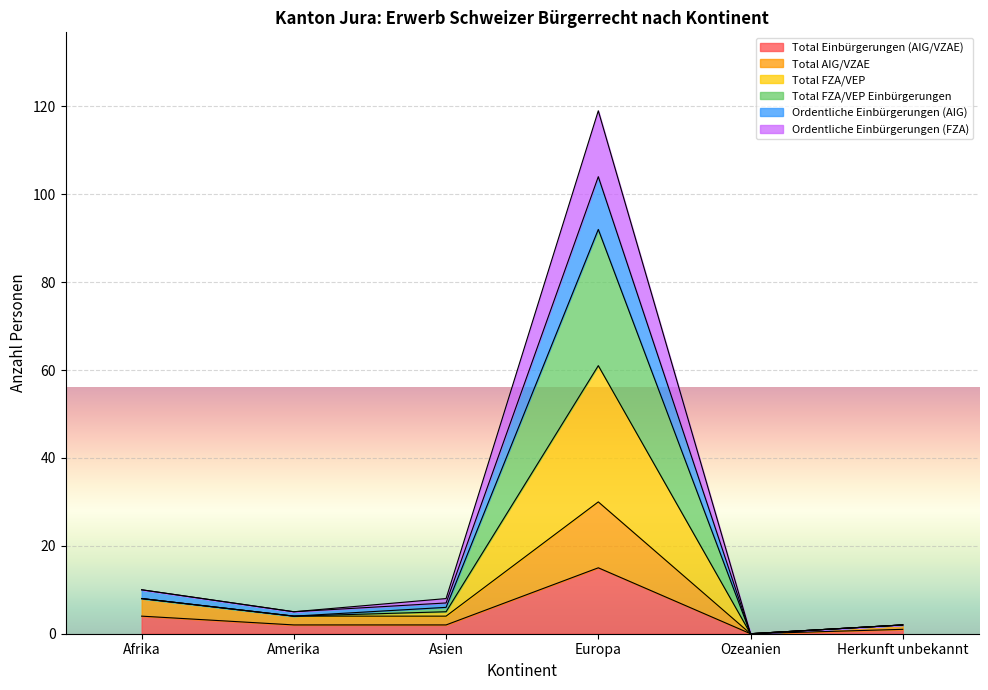

What is the difference between the highest and lowest values at Asien?

6